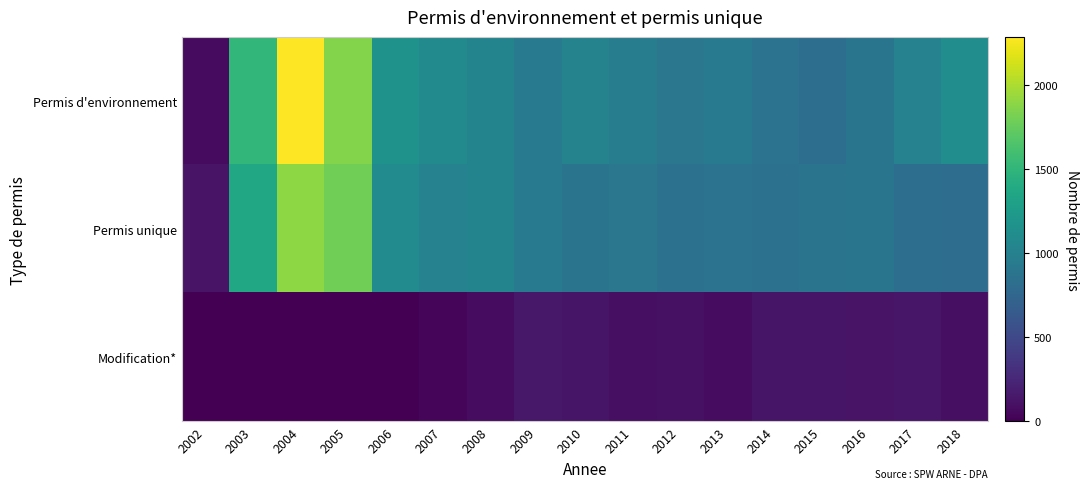

At which category is the sum across all series the highest?

2004